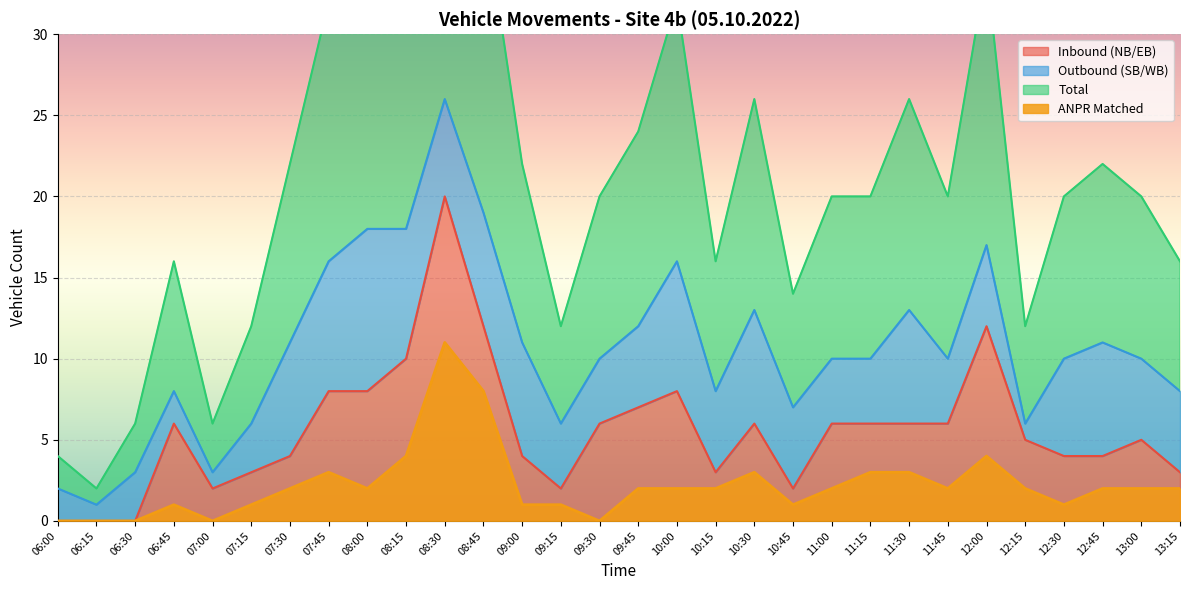

What is the difference between the maximum and minimum values in the ANPR Matched series?

11